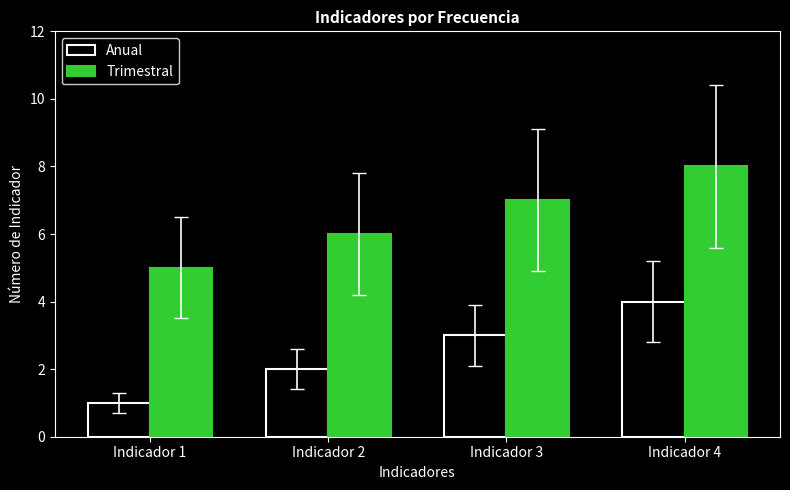

The Anual series shows 4 at Indicador 4. True or false?

True